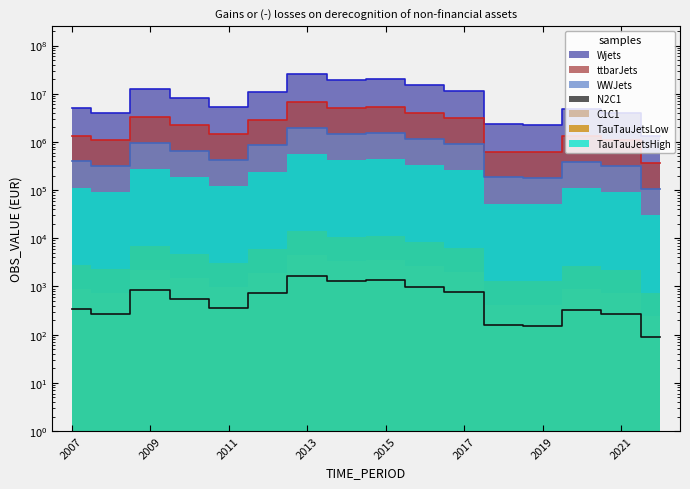

List the labels in order of value, smallest first.

2022, 2019, 2018, 2021, 2008, 2020, 2007, 2011, 2010, 2012, 2017, 2009, 2016, 2014, 2015, 2013